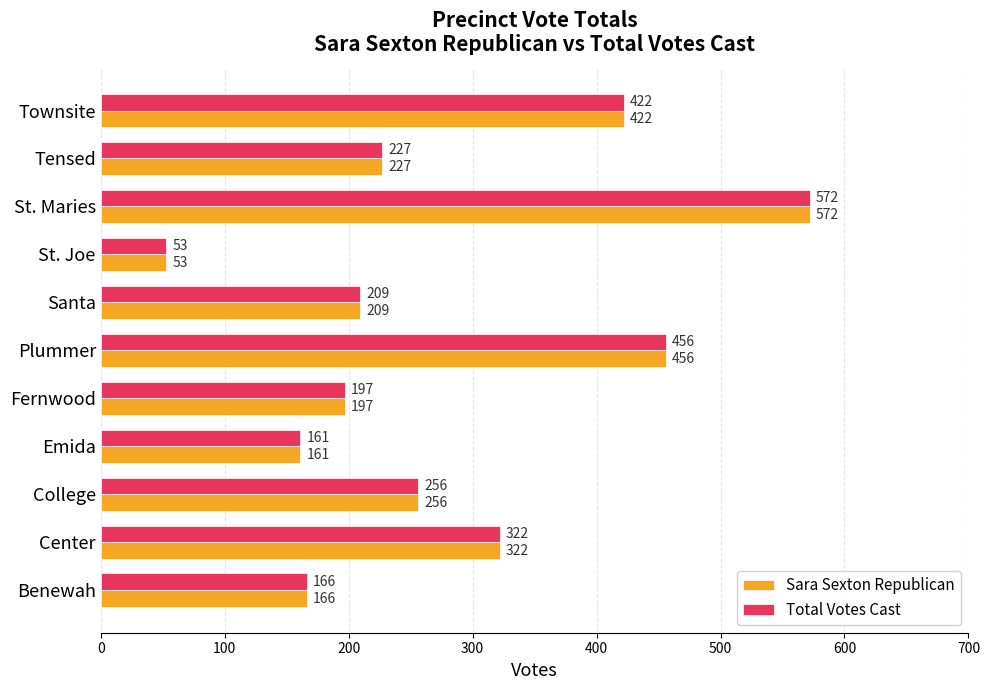

At how many categories does at least one series exceed 301?

4